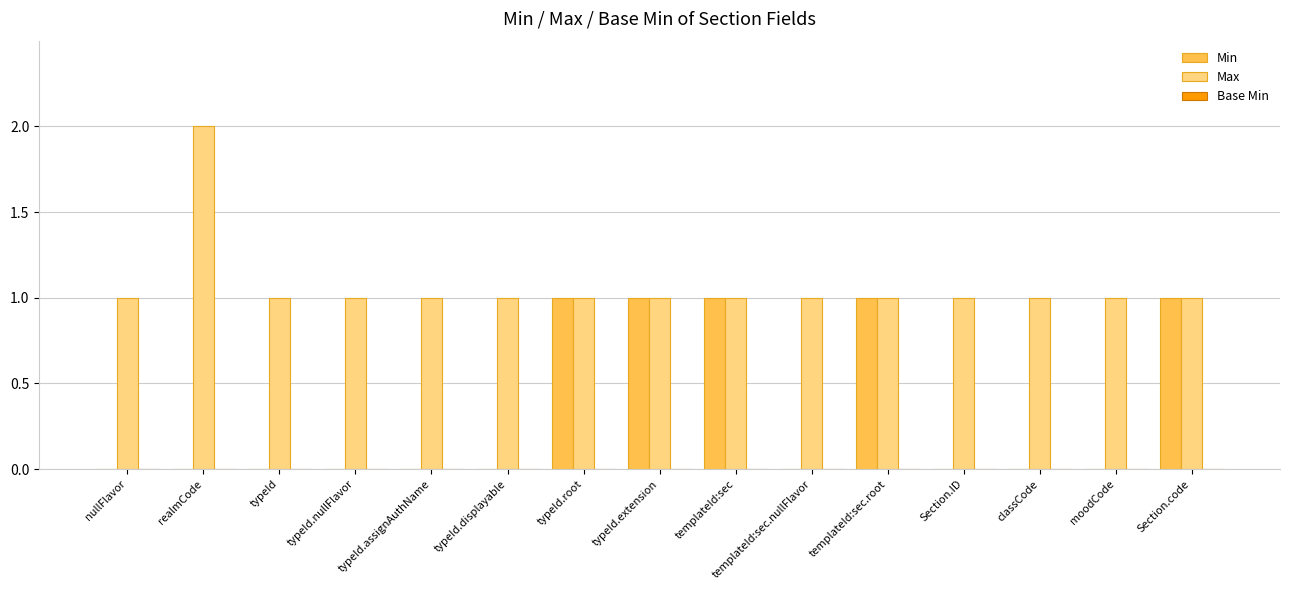

Which series has the largest total across all categories?

Max